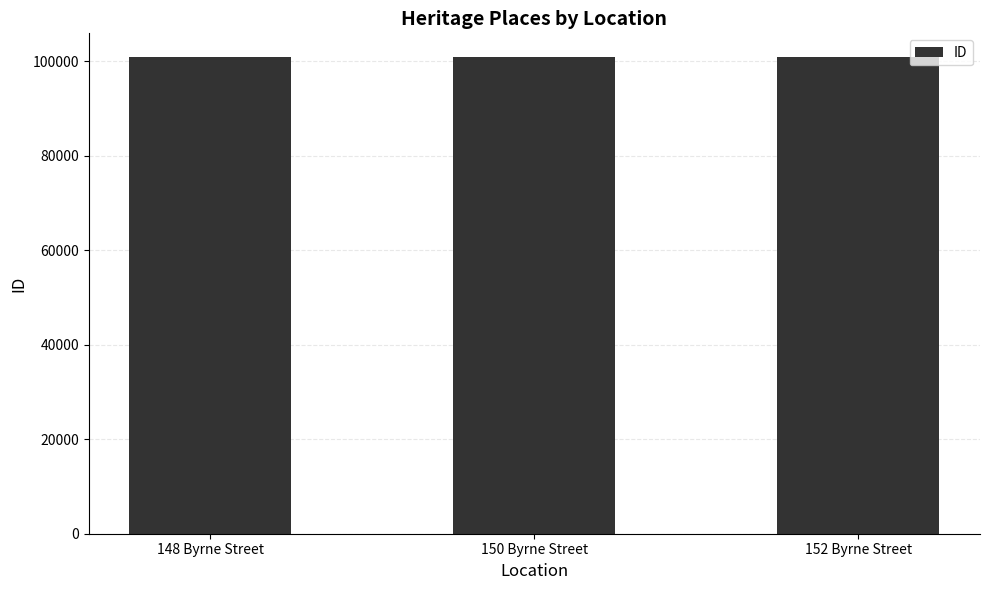

What is the smallest value displayed?

100890